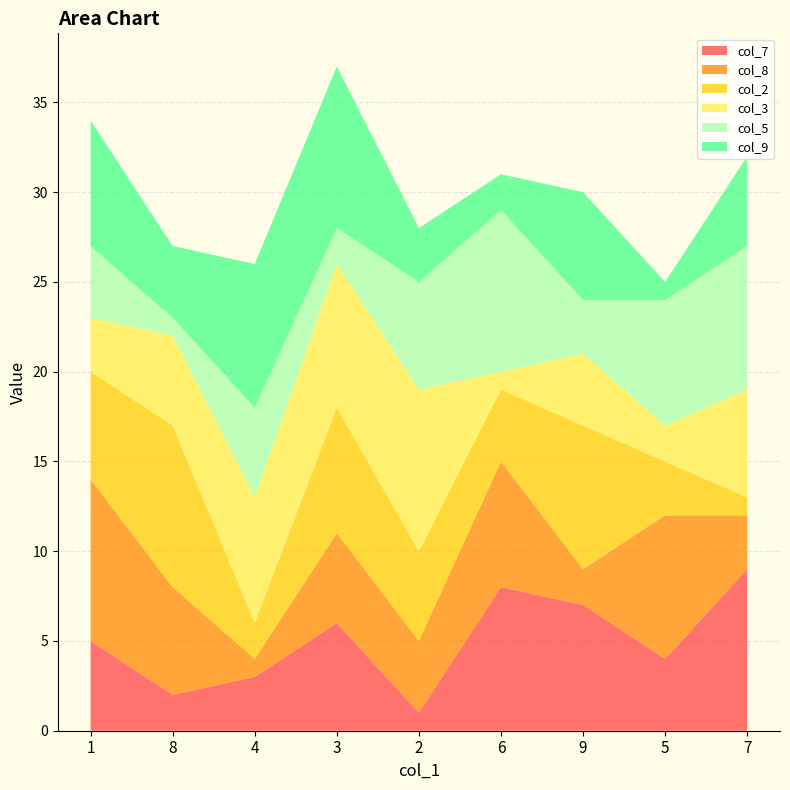

Reading left to right, what are all the values shown in this chart?

col_7: 5	2	3	6	1	8	7	4	9
col_8: 9	6	1	5	4	7	2	8	3
col_2: 6	9	2	7	5	4	8	3	1
col_3: 3	5	7	8	9	1	4	2	6
col_5: 4	1	5	2	6	9	3	7	8
col_9: 7	4	8	9	3	2	6	1	5